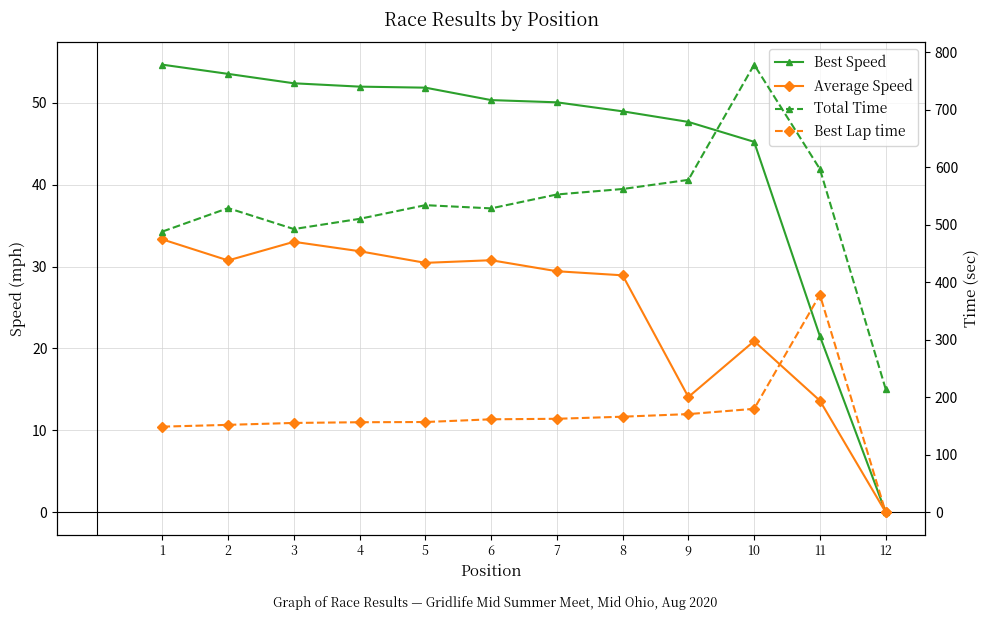

True or false: Best Speed and Total Time intersect in this chart.

False